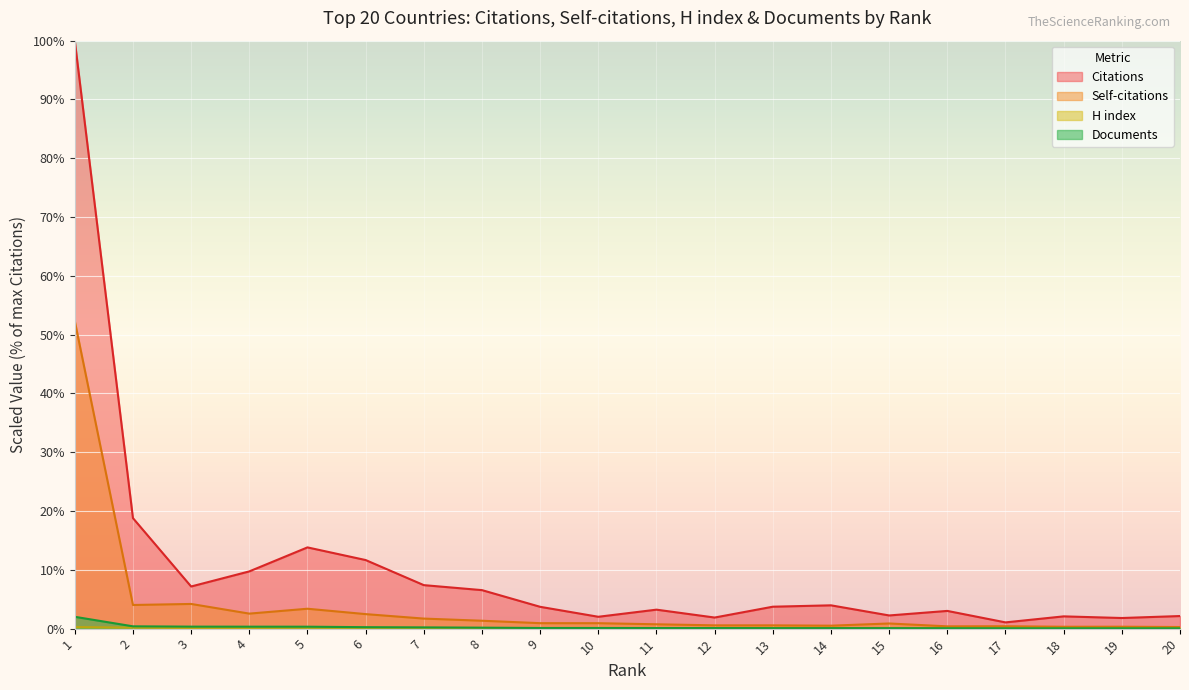

True or false: Self-citations has more than 2 interior local peaks.

True